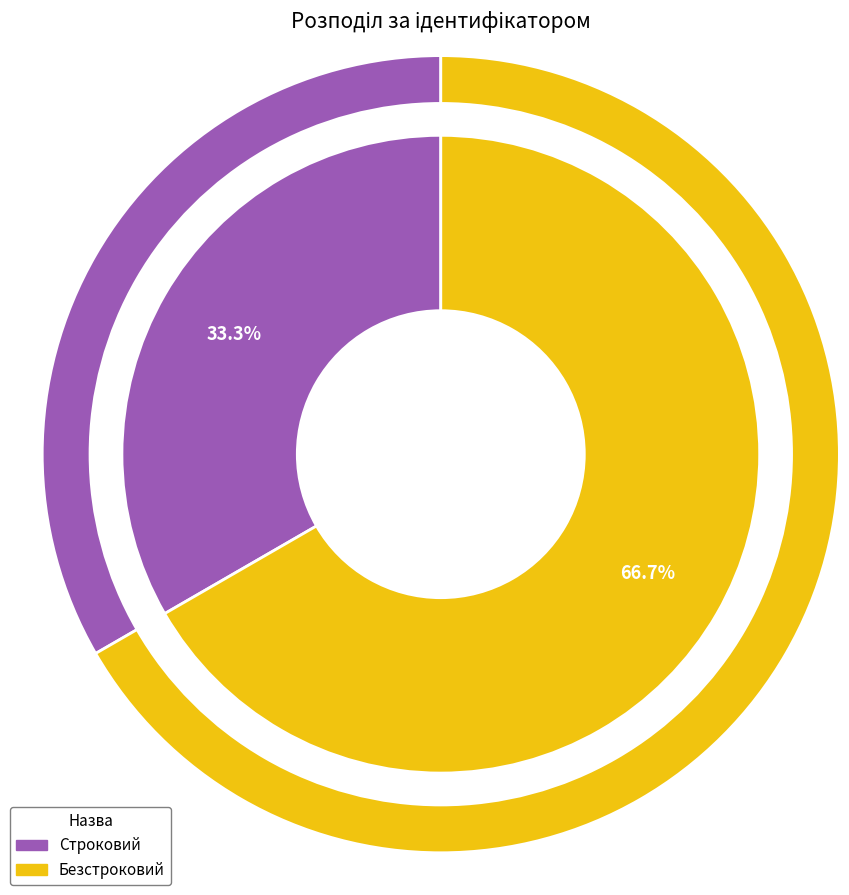

What is the ratio of the value at Строковий to the value at Безстроковий?

0.5